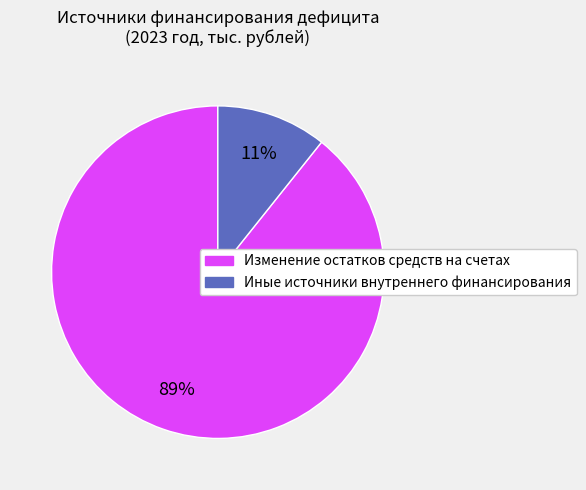

To the nearest percent, what is the average slice percentage?

50%